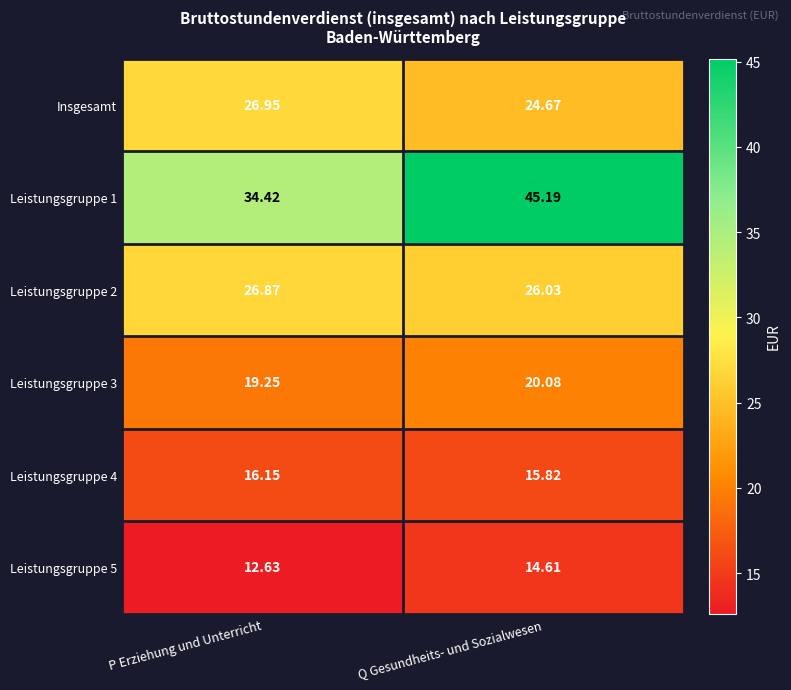

Which label corresponds to the largest value in the chart?

Q Gesundheits- und Sozialwesen